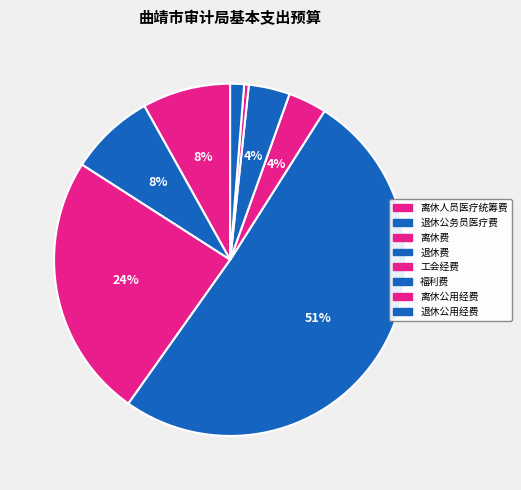

Which category has the smallest portion of the pie?

离休公用经费